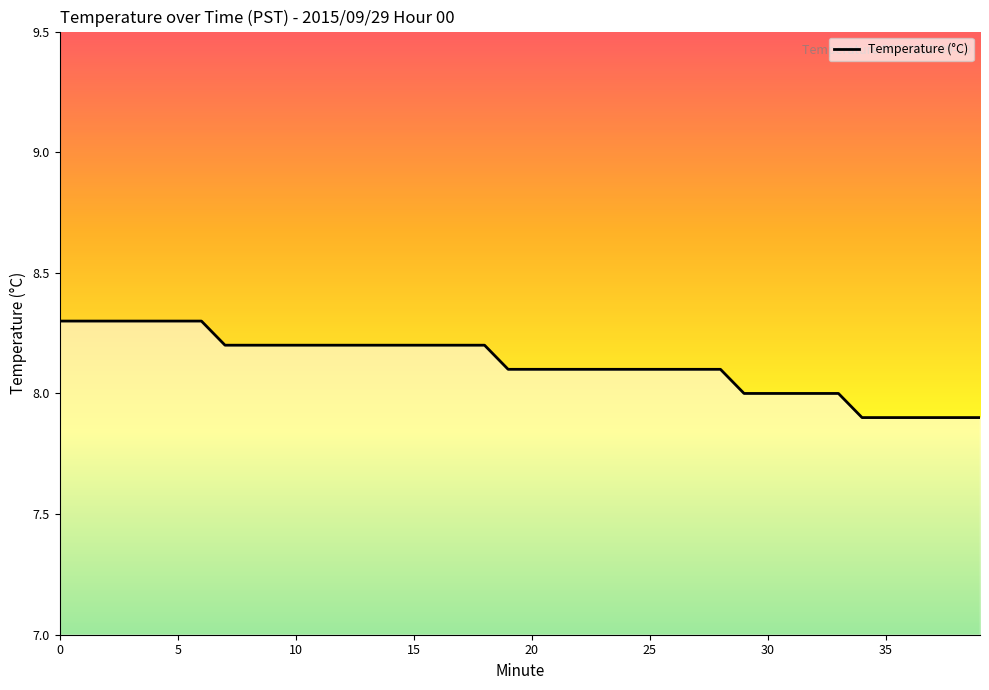

What is the maximum value shown in the chart?

8.3